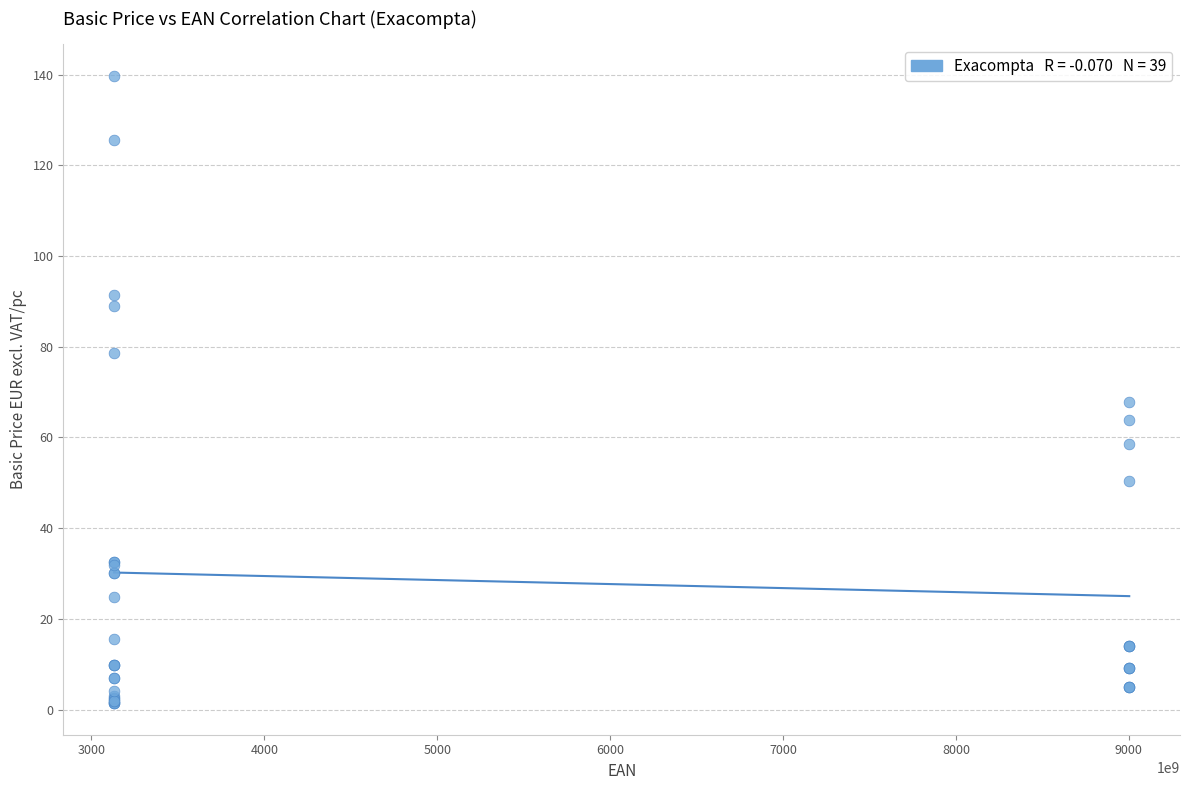

What Y value in the scatter plot is closest to 70?

67.7